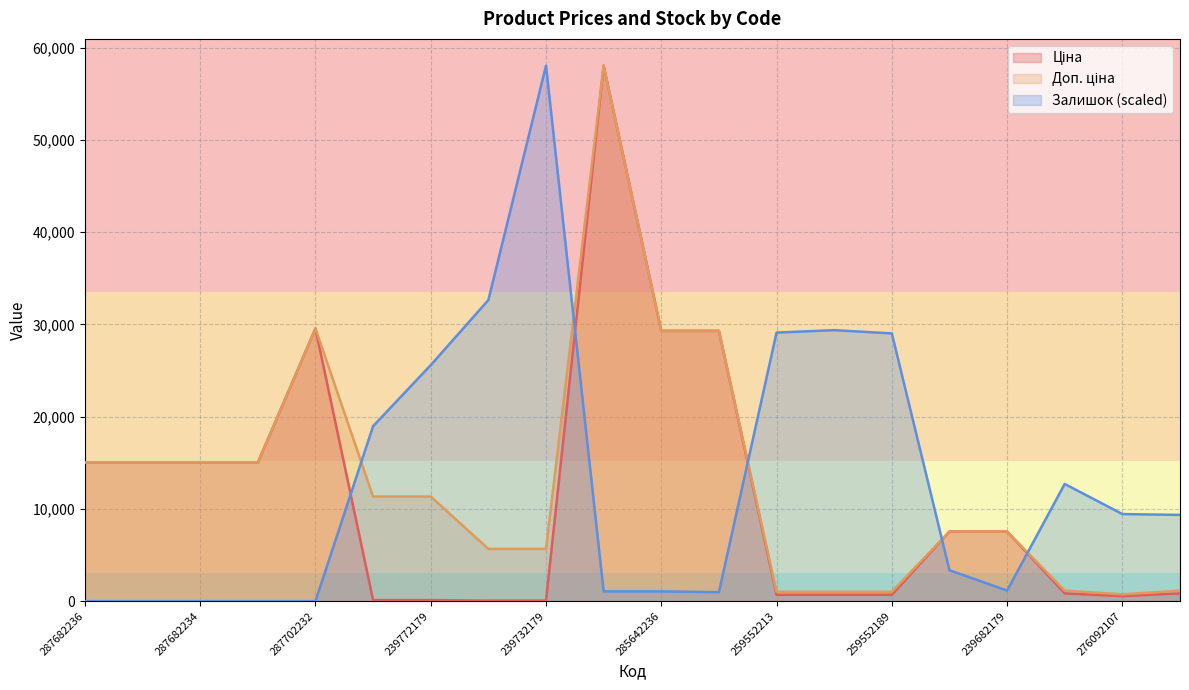

Does the chart have visible grid lines?

Yes